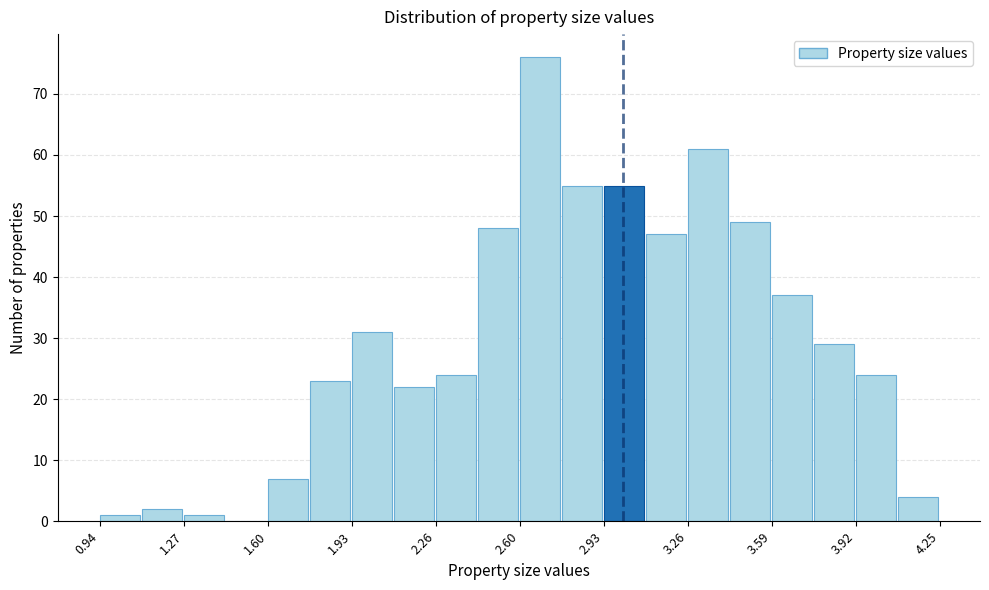

Around what value on the x-axis is the tallest bar? Give the approximate position of its centre, as read against the axis.

2.65